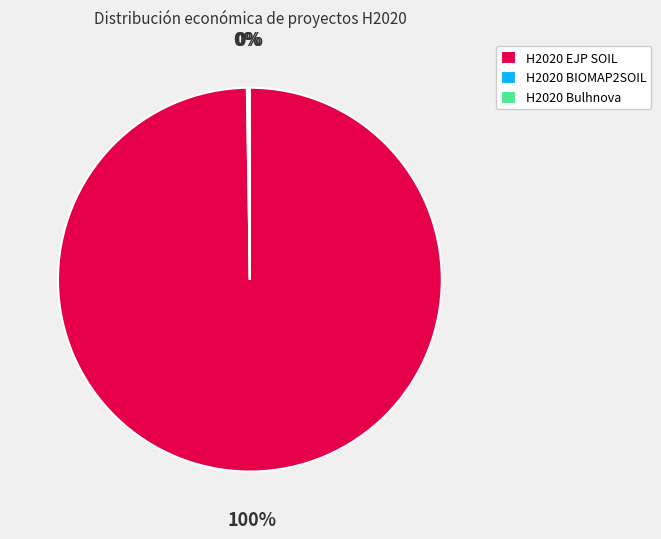

The H2020 EJP SOIL slice represents 100% of the pie. True or false?

True